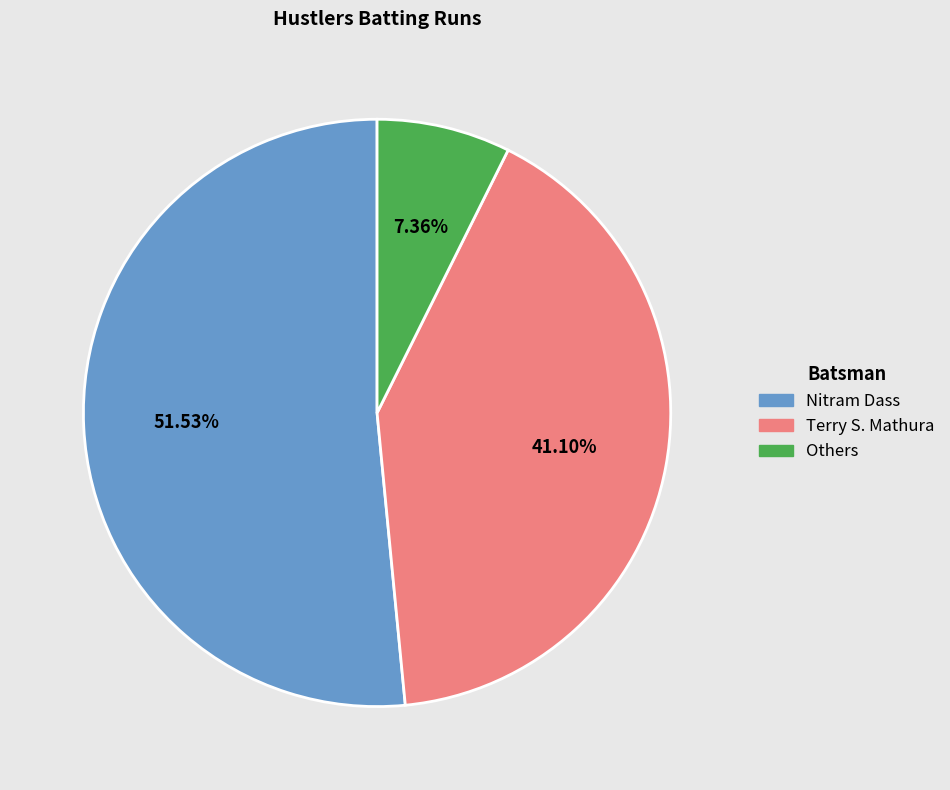

Does any single category account for the majority?

Yes